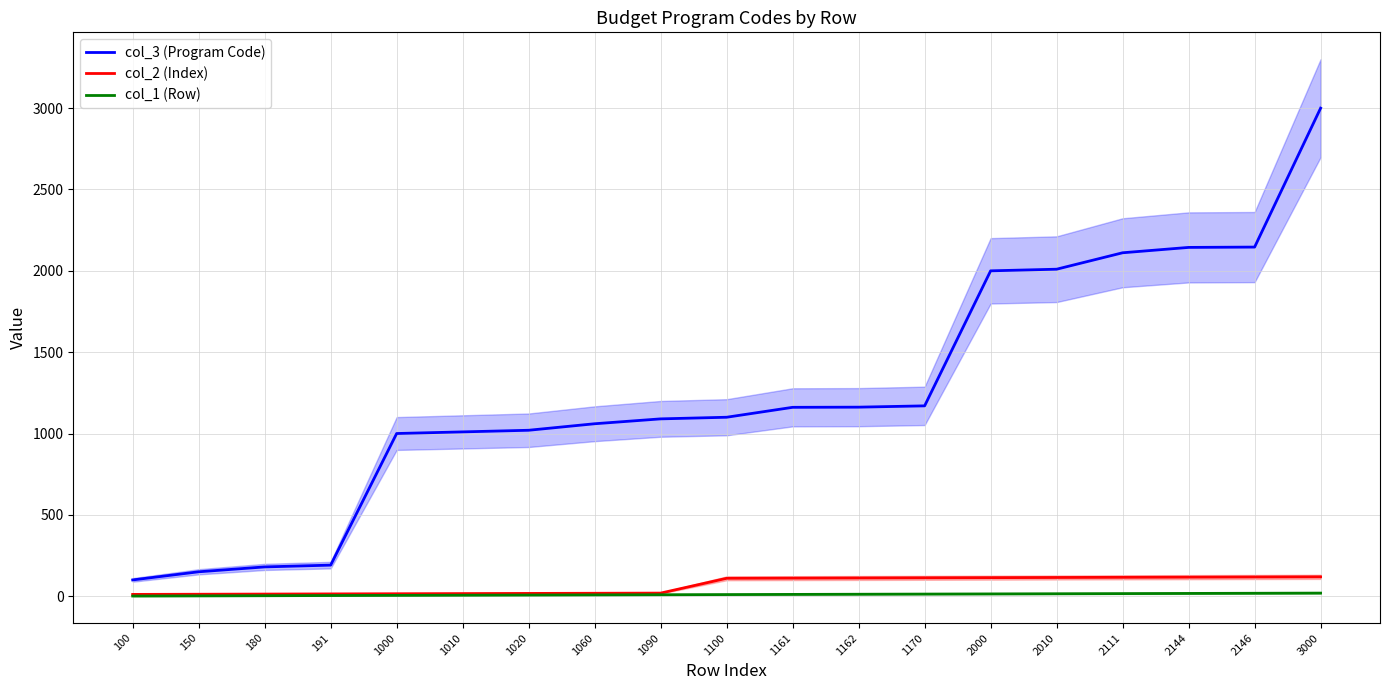

What is the highest value of the col_1 (Row) series?

19